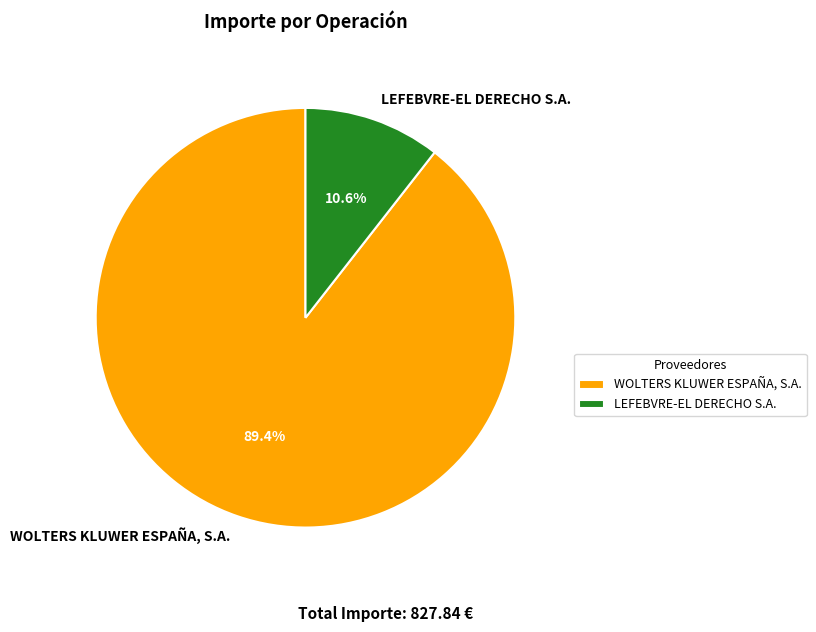

Between WOLTERS KLUWER ESPAÑA, S.A. and LEFEBVRE-EL DERECHO S.A., which is larger?

WOLTERS KLUWER ESPAÑA, S.A.